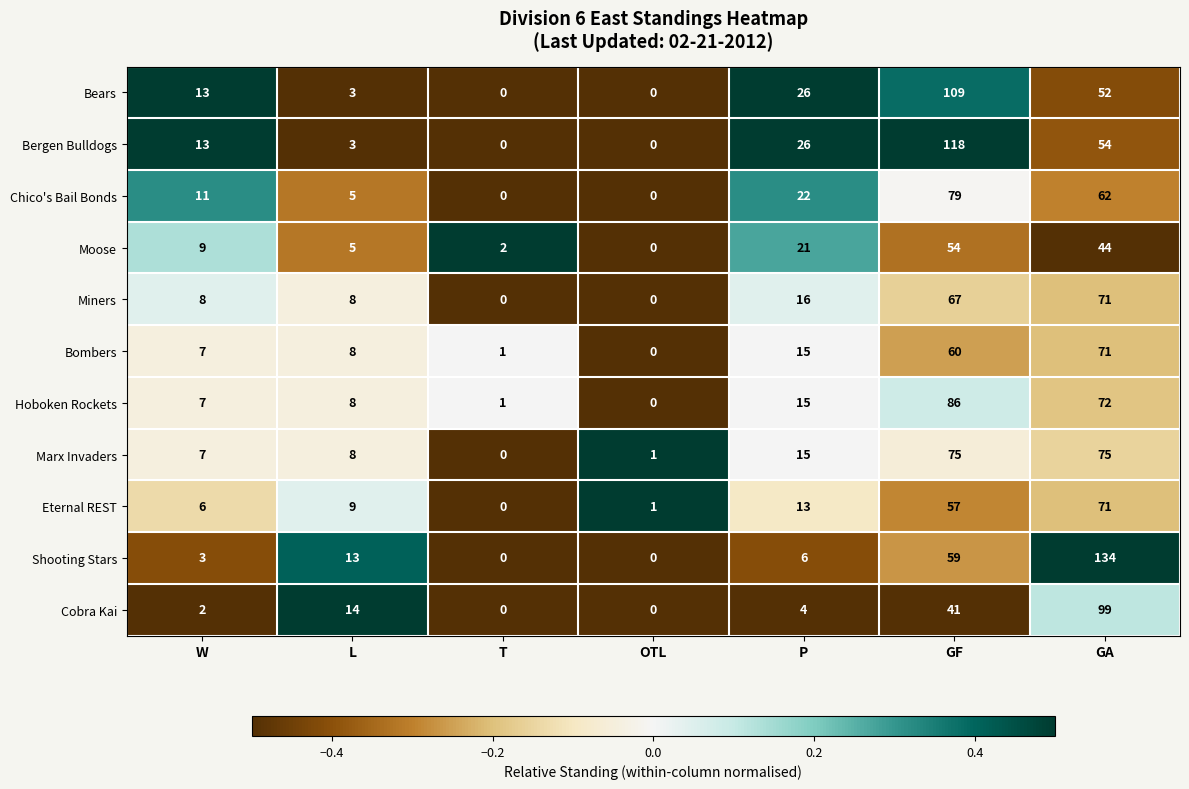

The value of Cobra Kai at GF is 41. True or false?

True